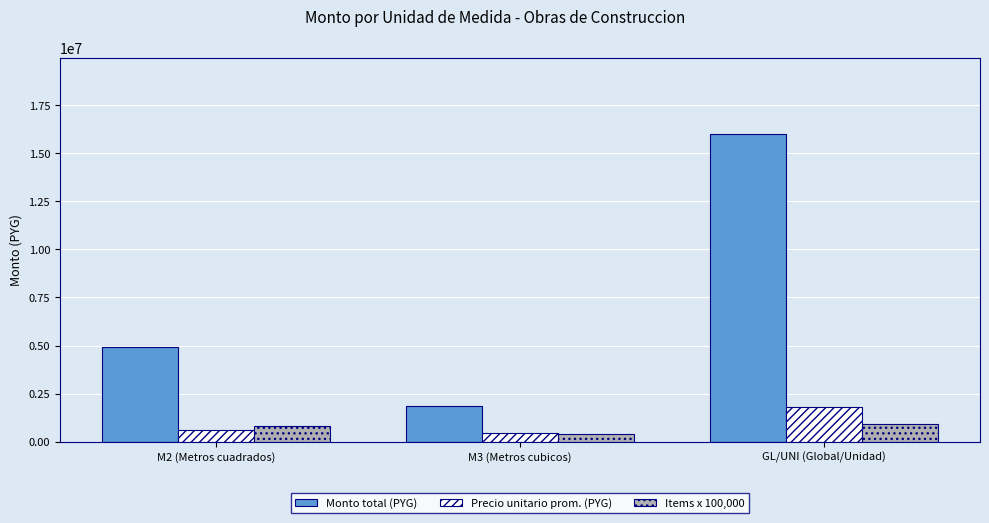

What position from the right is M3 (Metros cubicos)?

2